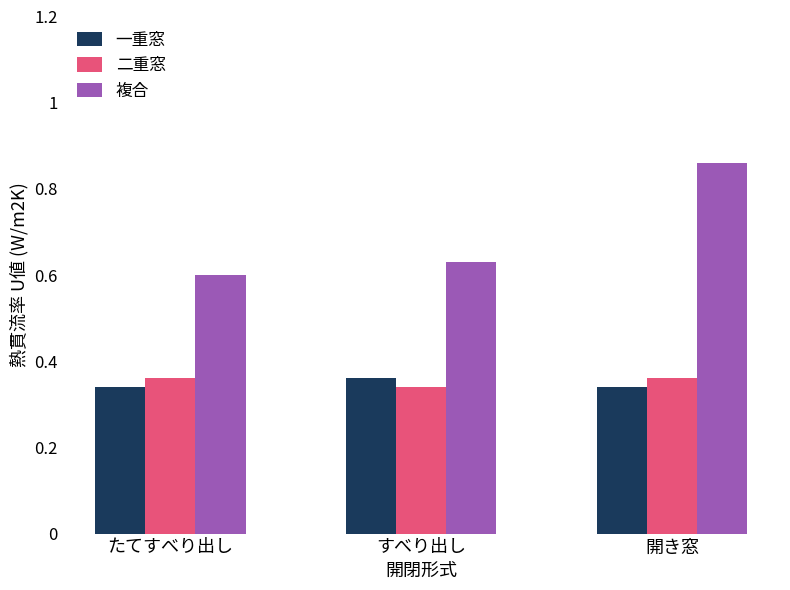

What are all the series names shown in the legend?

一重窓, 二重窓, 複合